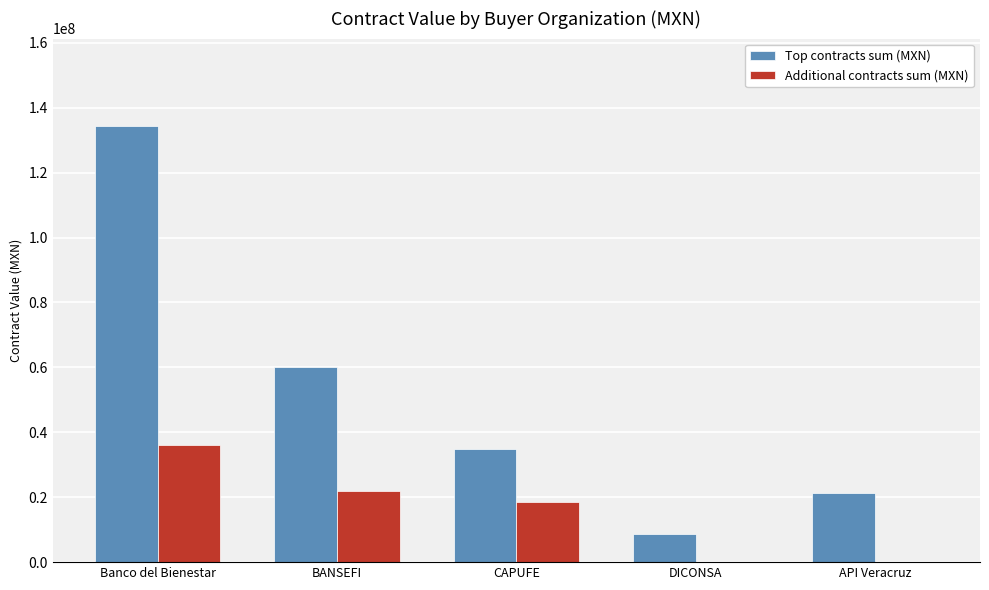

Reading left to right, list all the values displayed in this chart.

Top contracts sum (MXN): 134400000.0	60204019.7	34817194.6	8527553.0	21208993.0
Additional contracts sum (MXN): 36000000.0	21978043.4	18508056.0	0.0	0.0